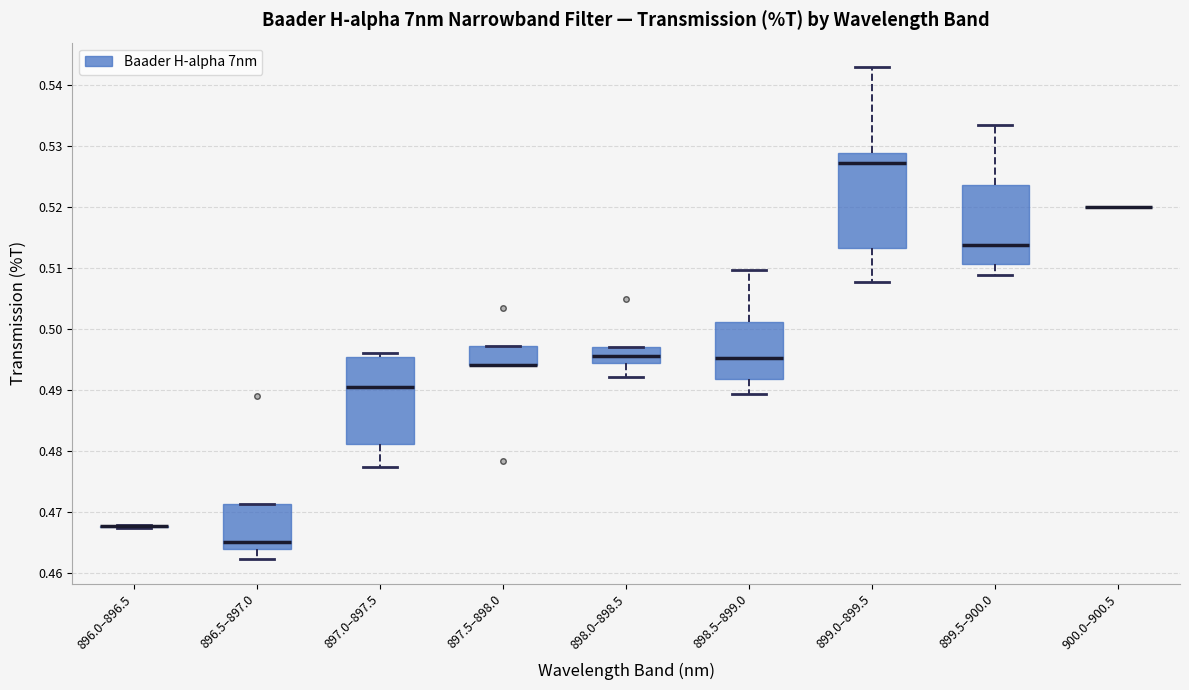

Reading left to right, transcribe this box plot: for each box, give where its median line is, the range the box spans, and where its two whiskers end, as read against the y-axis. The values are not printed on the chart, so give them approximately, as read against the axis.

896.0–896.5: box collapsed to a line at 0.468, whiskers 0.467 to 0.468
896.5–897.0: median 0.465, box 0.464 to 0.471, whiskers 0.462 to 0.471
897.0–897.5: median 0.490, box 0.481 to 0.495, whiskers 0.477 to 0.496
897.5–898.0: median 0.494 (drawn on the box's lower edge), box 0.494 to 0.497, whiskers 0.494 to 0.497
898.0–898.5: median 0.496, box 0.494 to 0.497, whiskers 0.492 to 0.497
898.5–899.0: median 0.495, box 0.492 to 0.501, whiskers 0.489 to 0.510
899.0–899.5: median 0.527, box 0.513 to 0.529, whiskers 0.508 to 0.543
899.5–900.0: median 0.514, box 0.511 to 0.524, whiskers 0.509 to 0.533
900.0–900.5: box collapsed to a line at 0.520, whiskers 0.520 to 0.520